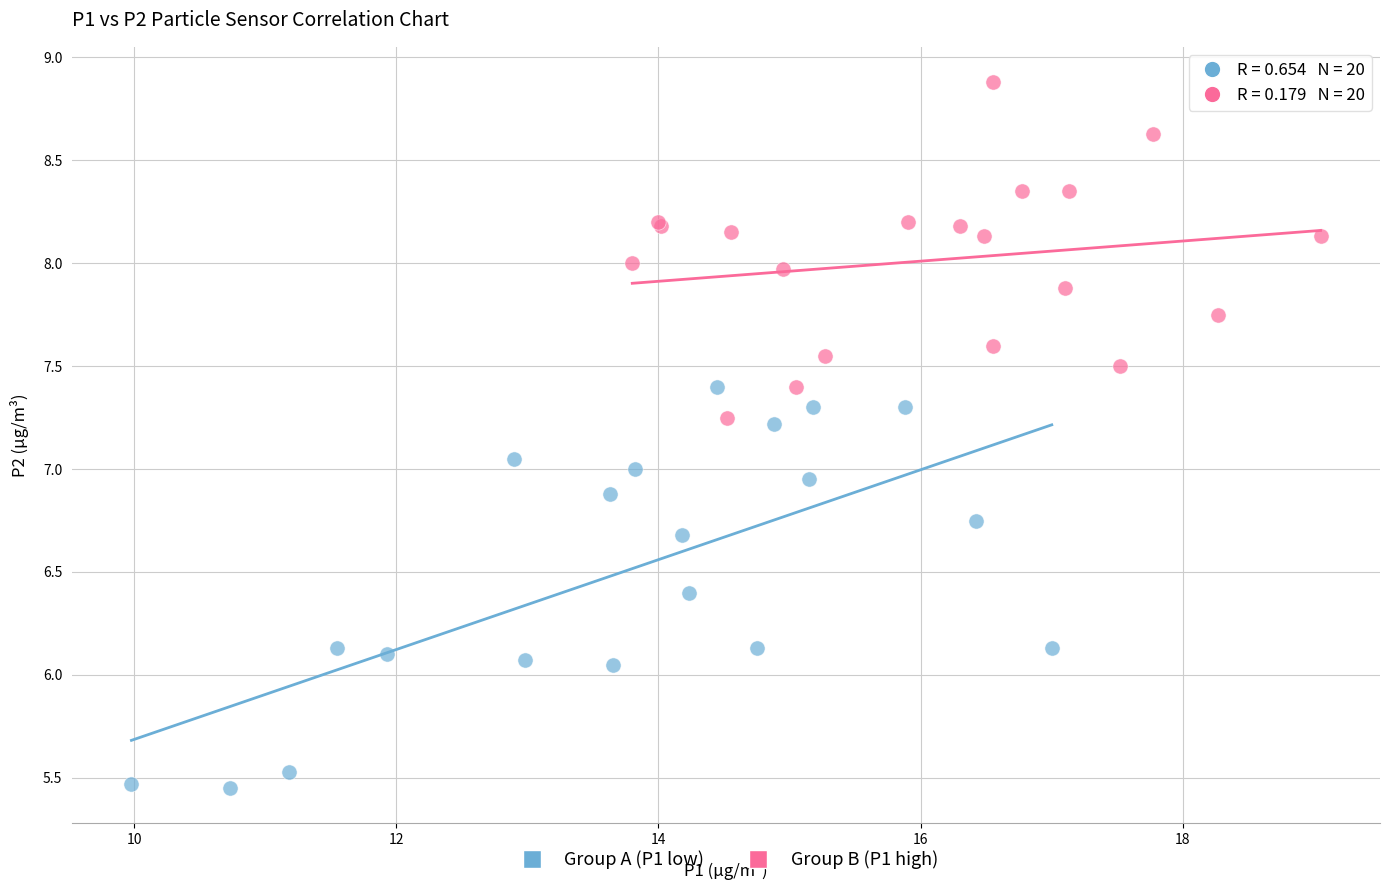

Which series has the widest spread of Y values?

Group A (P1 low)